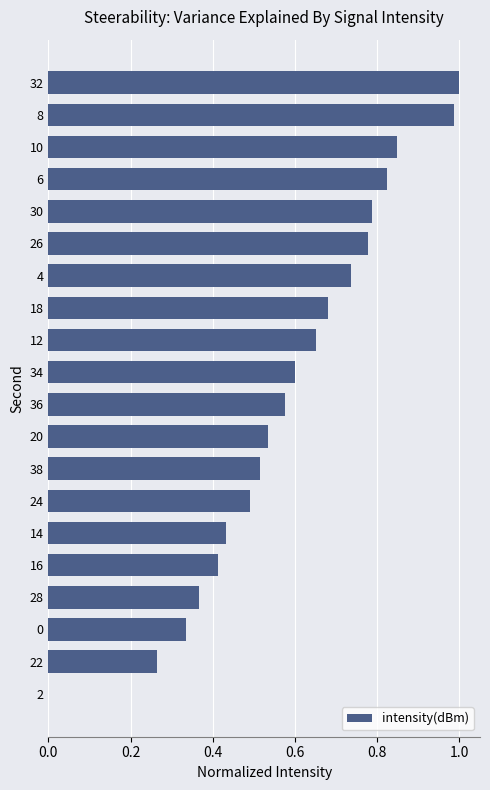

At which label is the value closest to 0?

2